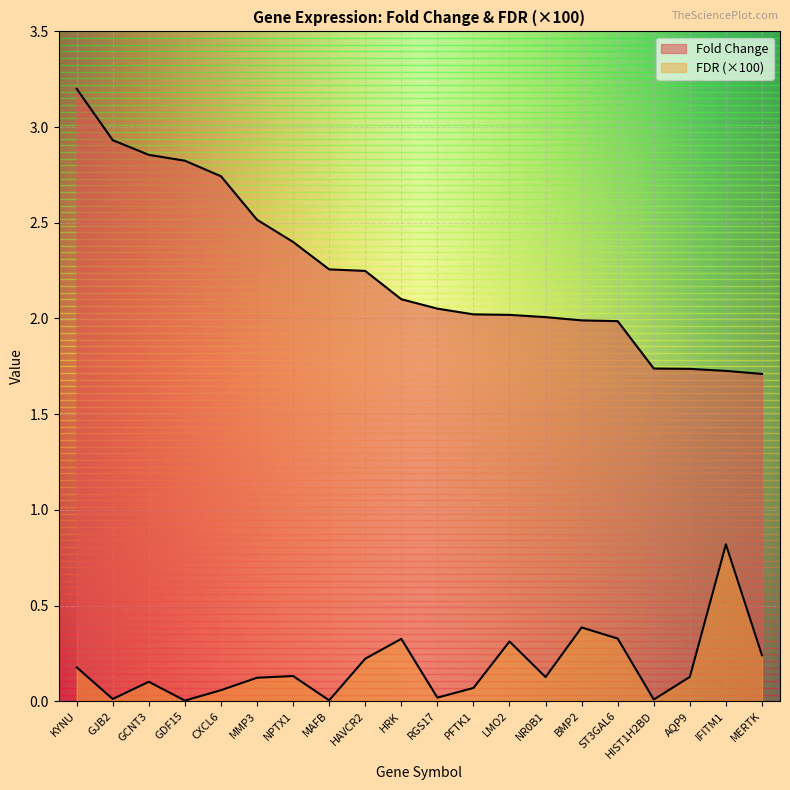

What are all the series names shown in the legend?

Fold Change, FDR